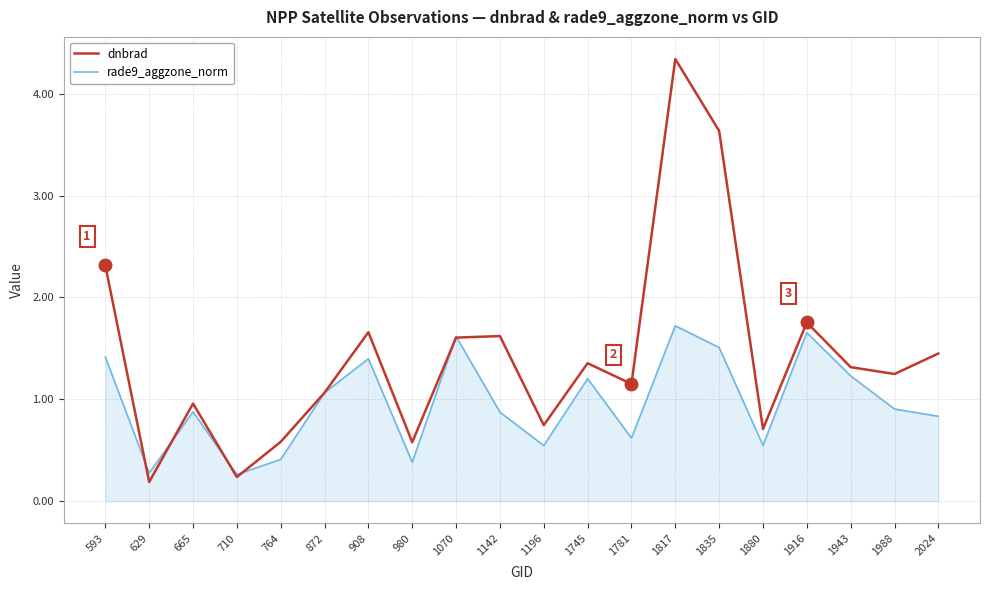

What is the difference between the second highest and second lowest values in the dnbrad series?

3.4